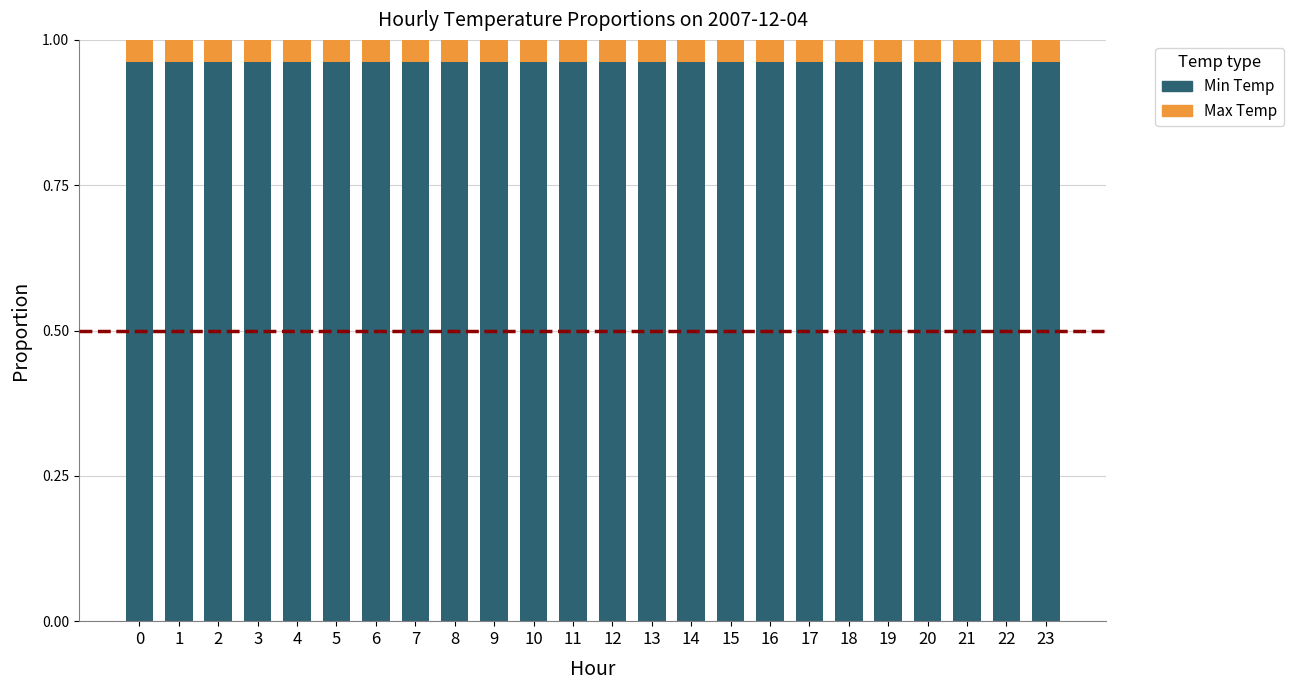

What is the sum of all Min Temp values?

23.1